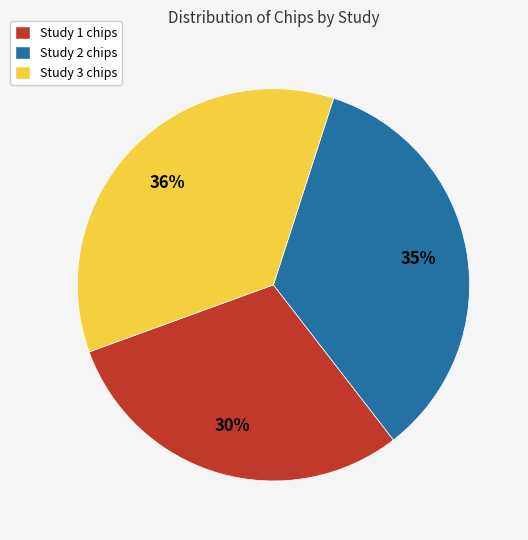

What is the ratio of the value at Study 3 to the value at Study 1?

1.2